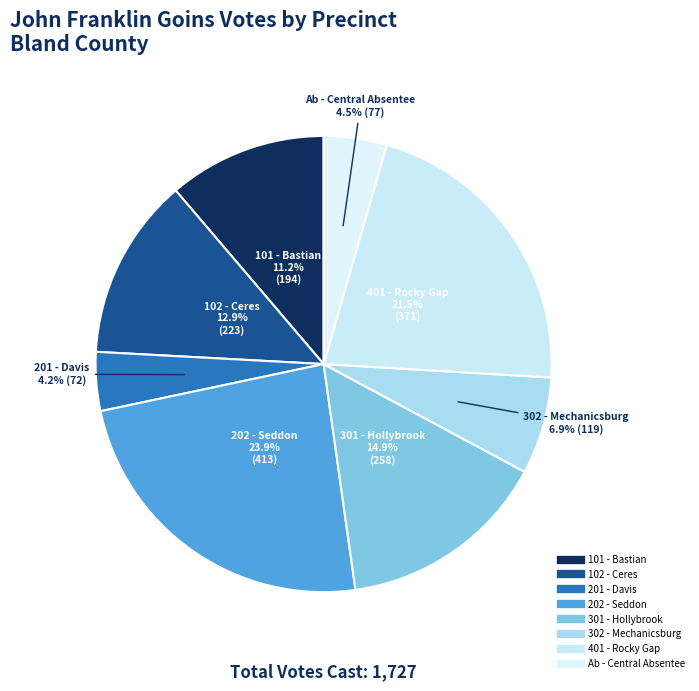

To the nearest percent, what is the average slice percentage?

12%